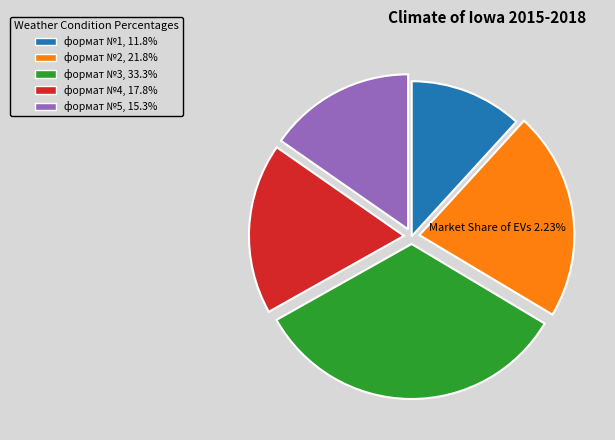

Is формат №3 the majority of the pie?

No